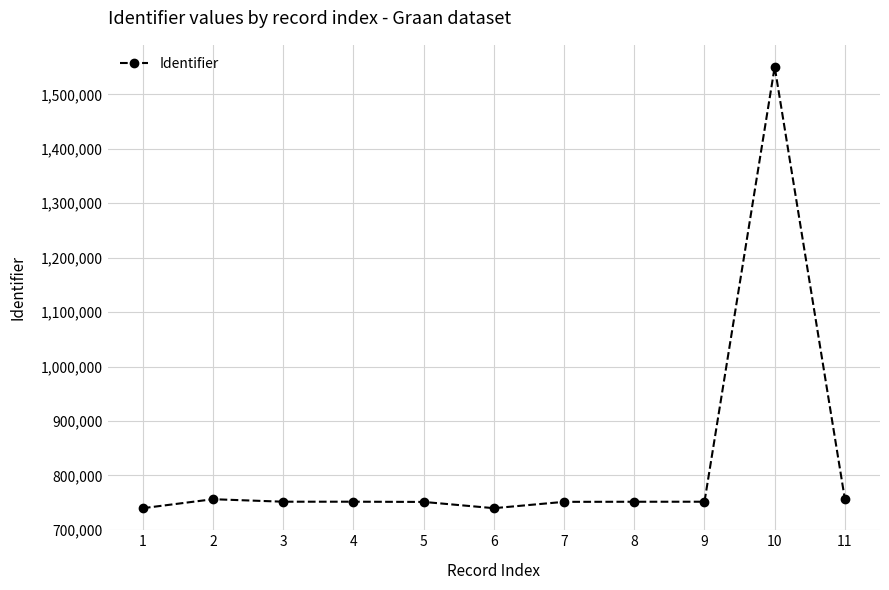

What is the value of the 2nd point from the left?

756093